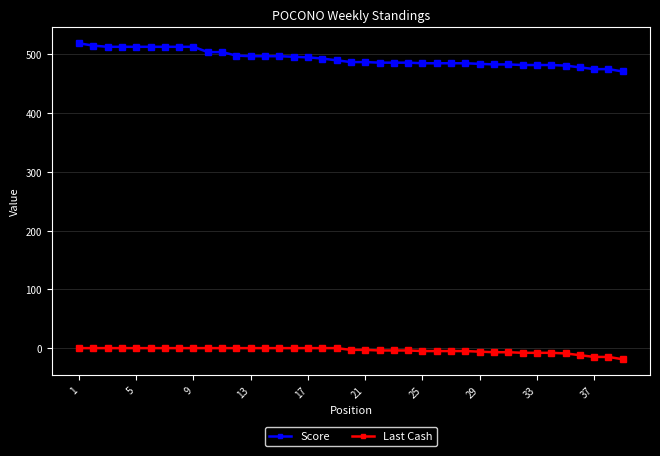

List the series in order of their peak value, lowest first.

Last Cash, Score